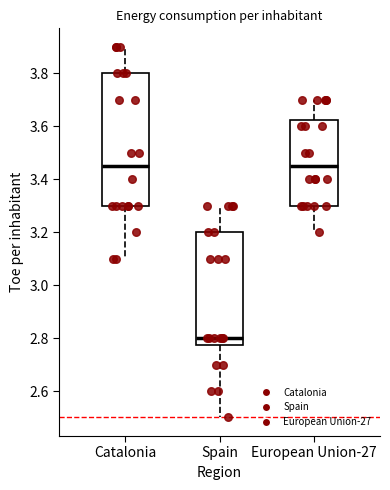

Reading left to right, transcribe this box plot: for each box, give where its median line is, the range the box spans, and where its two whiskers end, as read against the y-axis. The values are not printed on the chart, so give them approximately, as read against the axis.

Catalonia: median 3.46, box 3.30 to 3.80, whiskers 3.10 to 3.90
Spain: median 2.80, box 2.78 to 3.20, whiskers 2.50 to 3.30
European Union-27: median 3.46, box 3.30 to 3.62, whiskers 3.20 to 3.70